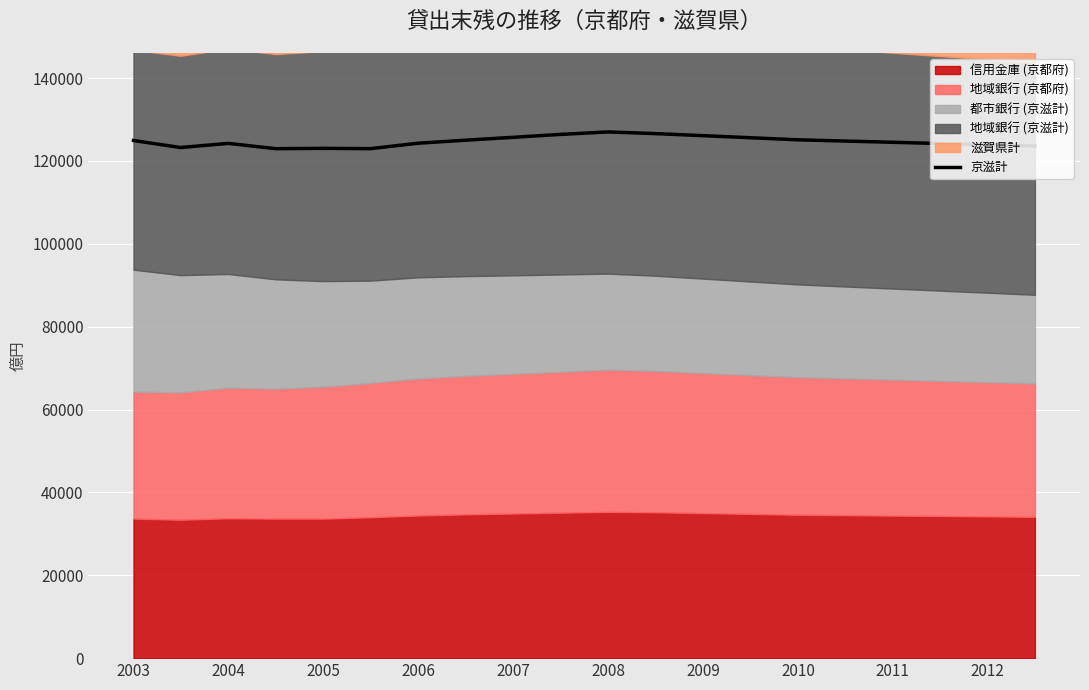

What is the maximum value for 京滋計?

127000